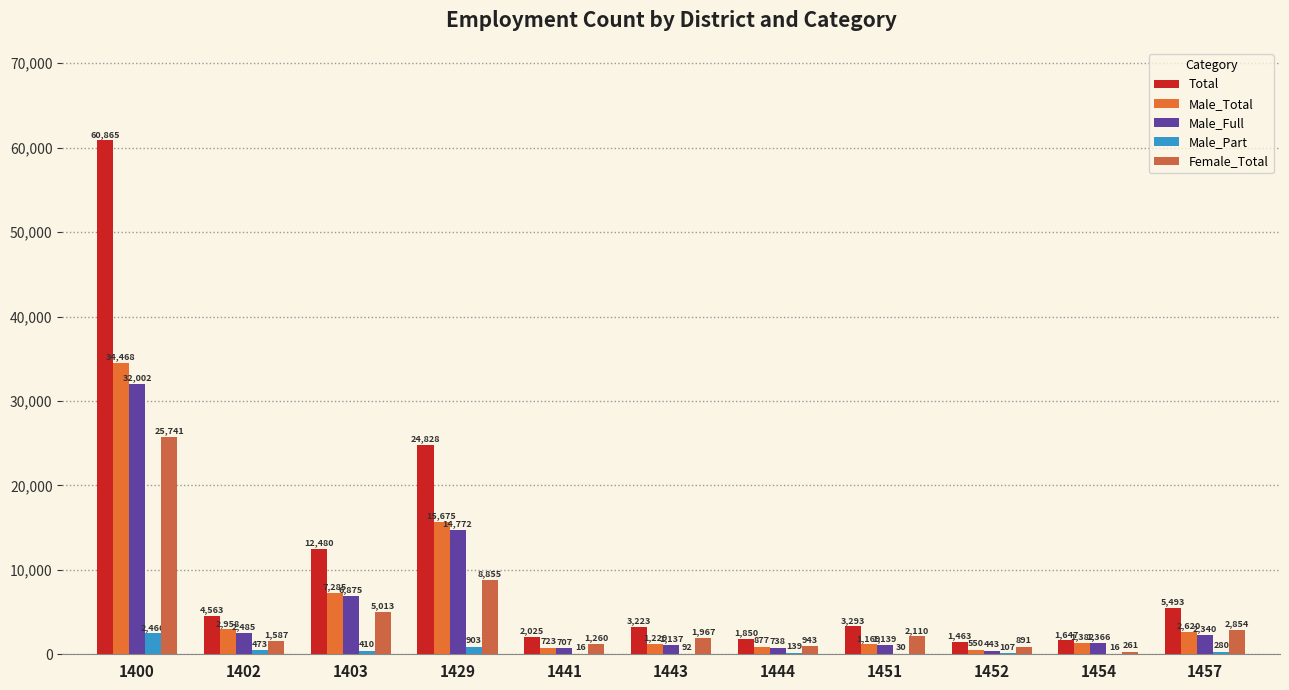

What is the difference between the Female_Total values at 1444 and 1457?

1911